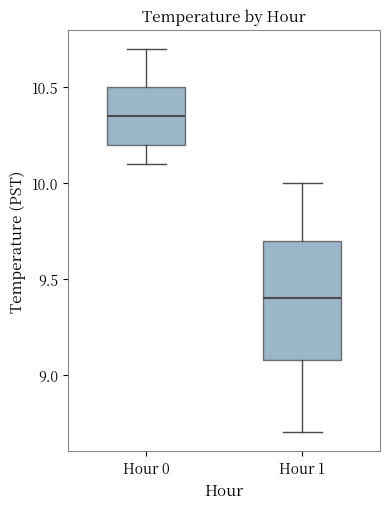

Reading left to right, transcribe this box plot: for each box, give where its median line is, the range the box spans, and where its two whiskers end, as read against the y-axis. The values are not printed on the chart, so give them approximately, as read against the axis.

Hour 0: median 10.35, box 10.20 to 10.50, whiskers 10.10 to 10.70
Hour 1: median 9.40, box 9.10 to 9.70, whiskers 8.70 to 10.00